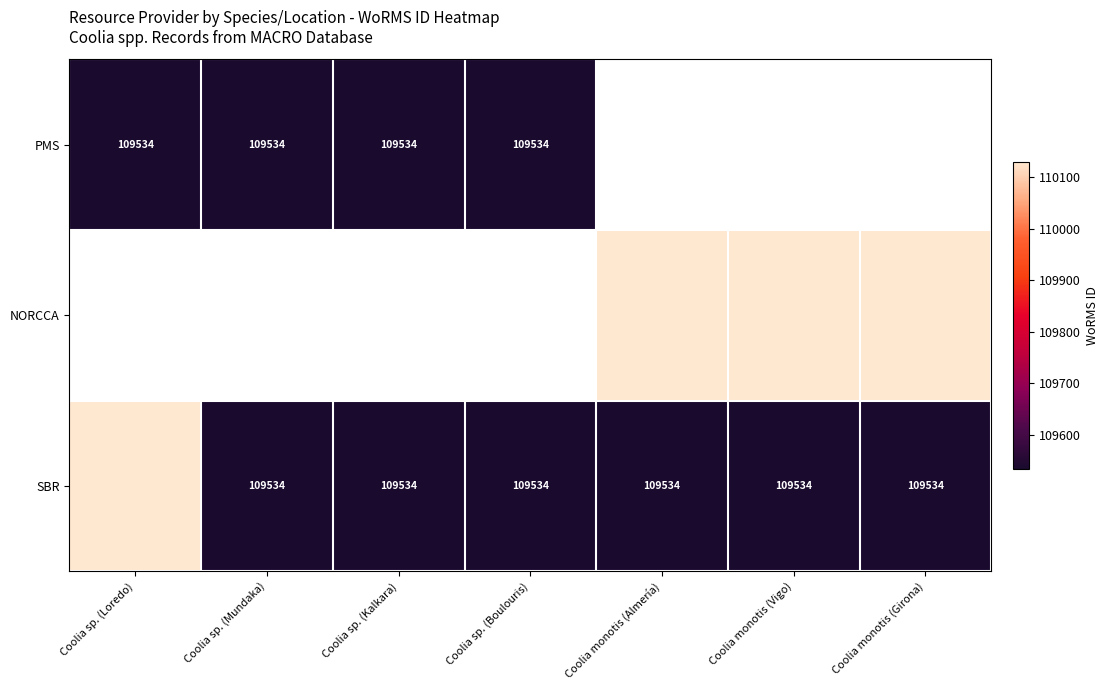

What is the approximate value of SBR at Coolia sp. (Loredo), to the nearest 10?

110130